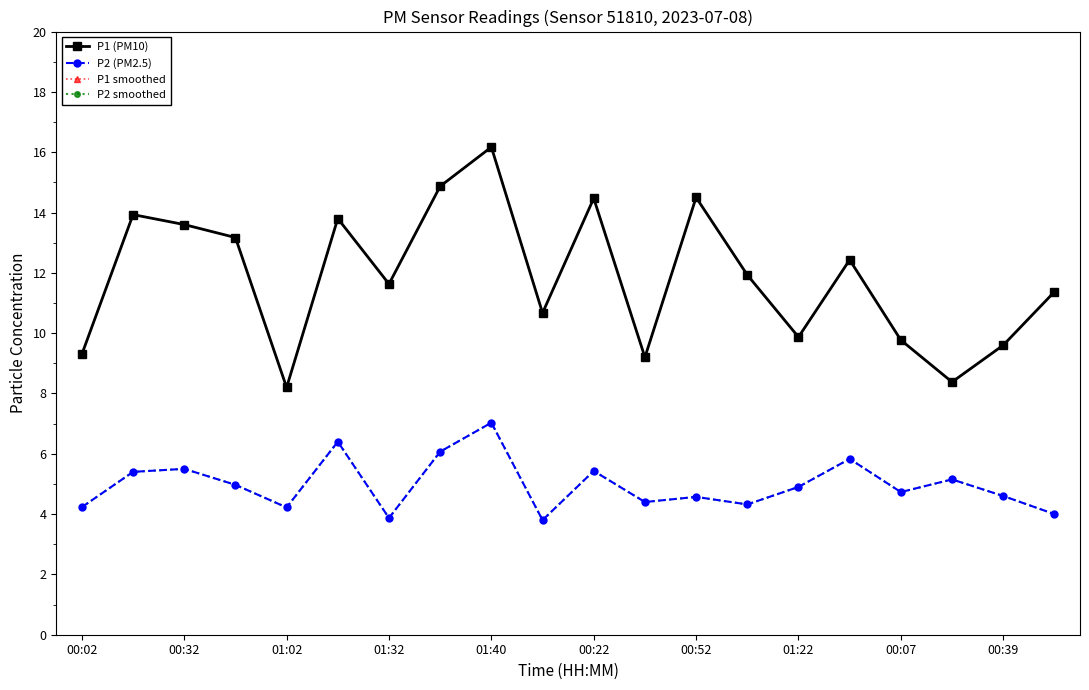

At how many categories does at least one series exceed 15?

1